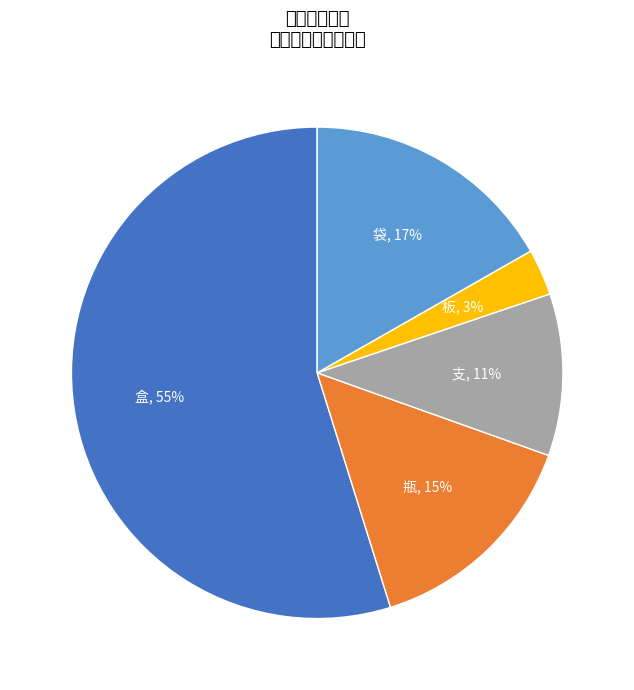

The 支 slice represents 16% of the pie. True or false?

False